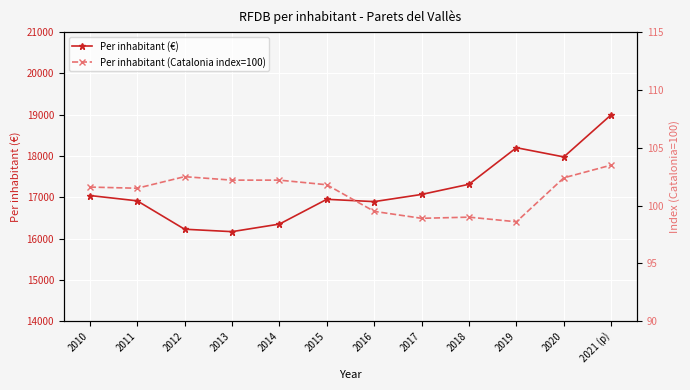

At which label does Per inhabitant (€) reach its minimum?

2013